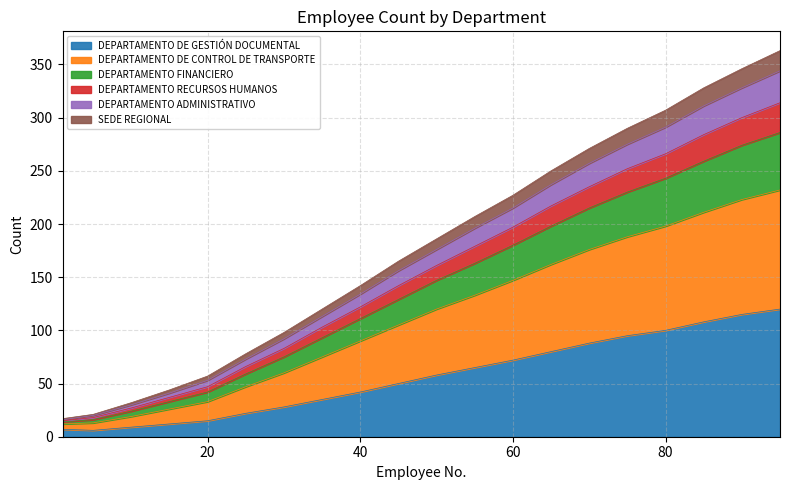

How many lines are shown in the chart?

6